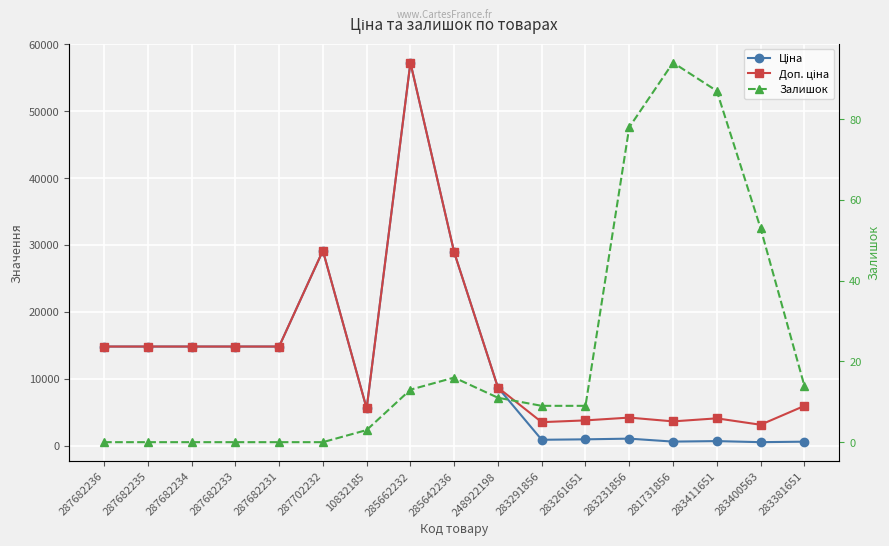

Reading left to right, list all the values displayed in this chart.

Ціна: 14817.6	14817.6	14817.6	14817.6	14817.6	29152.3	5560.3	57258.0	28901.7	8679.5	878.0	944.2	1048.4	604.6	680.4	520.6	594.0
Доп. ціна: 14817.6	14817.6	14817.6	14817.6	14817.6	29152.3	5560.3	57258.0	28901.7	8679.5	3511.9	3777.0	4193.5	3627.9	4082.3	3123.8	5940.0
Залишок: 0.0	0.0	0.0	0.0	0.0	0.0	3.0	13.0	16.0	11.0	9.0	9.0	78.0	94.0	87.0	53.0	14.0